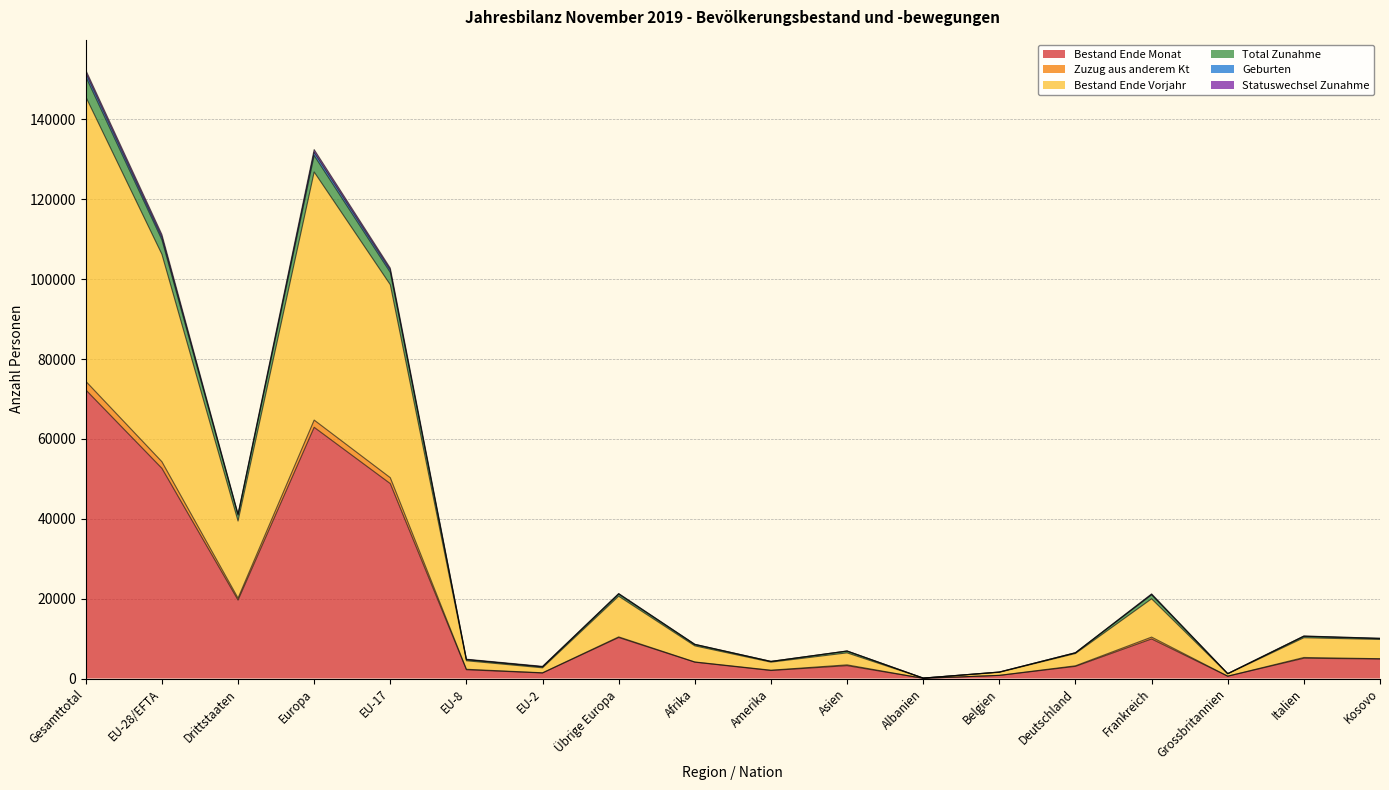

True or false: Zuzug aus anderem Kt and Geburten cross at least once.

False